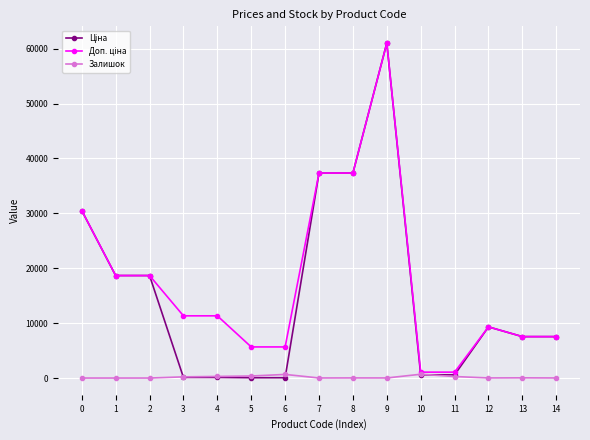

What is the greatest value displayed?

61024.7